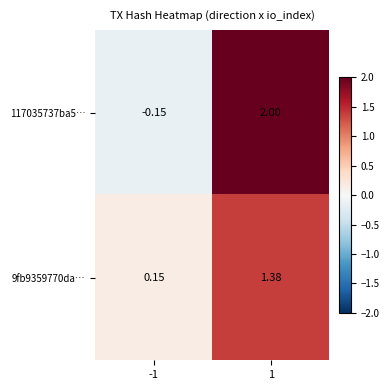

Is the value of 117035737ba5… at 1 greater than the value of 9fb9359770da… at 1?

Yes